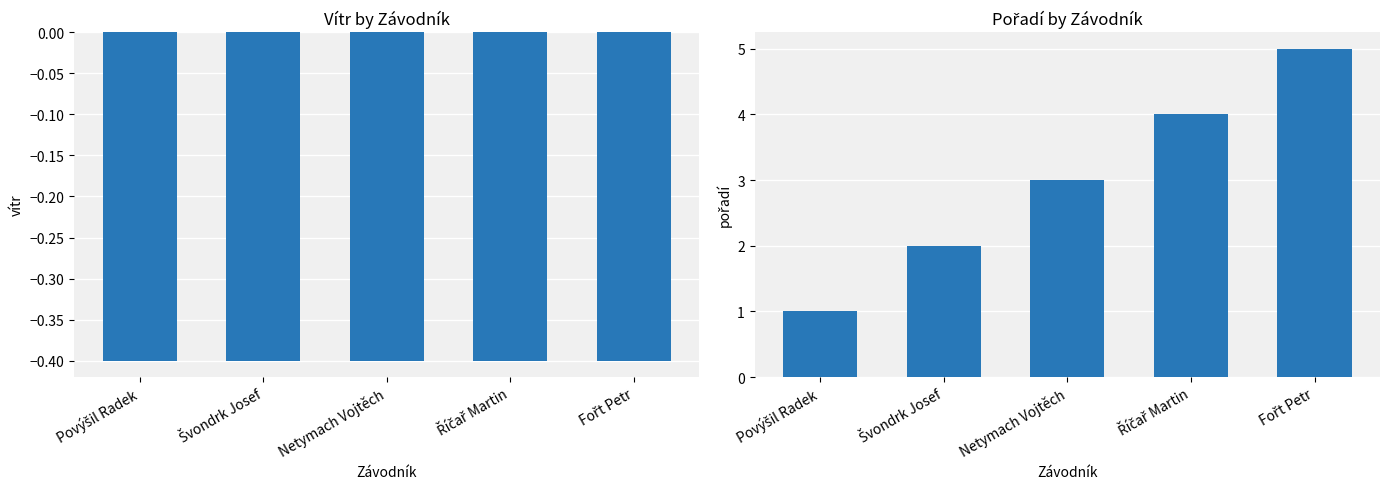

The Vítr series shows -0.4 at Netymach Vojtěch. True or false?

True